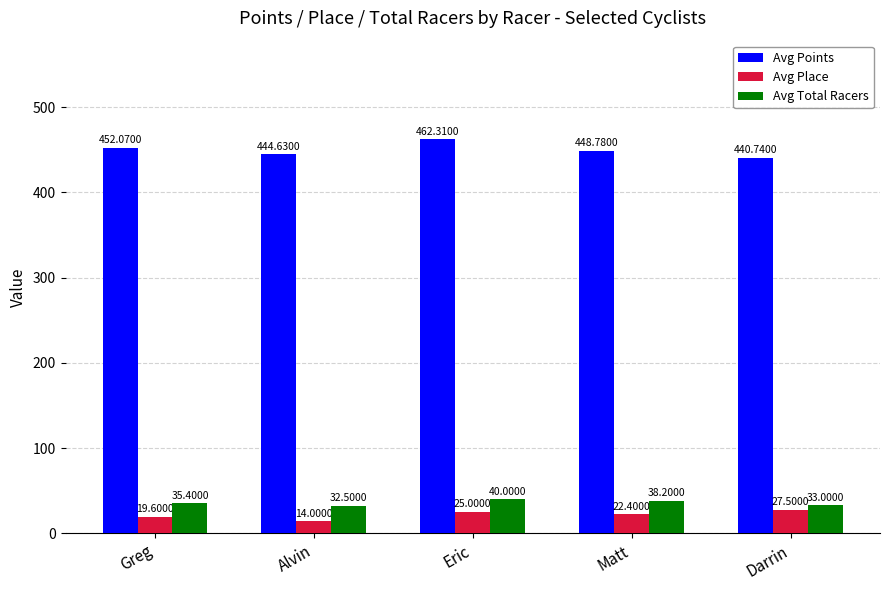

What is the value of the Avg Place bar at the 4th from the left?

22.4